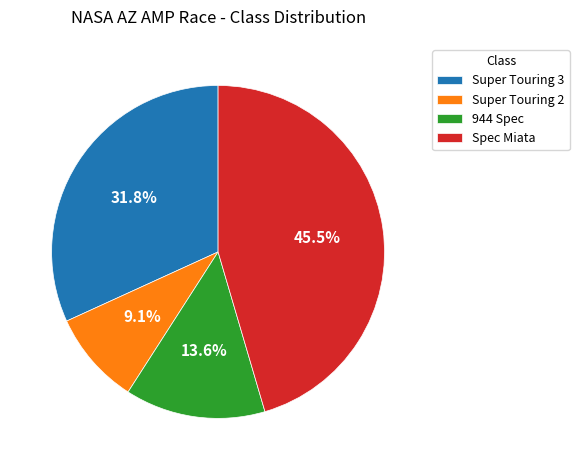

The 944 Spec slice represents 14% of the pie. True or false?

True